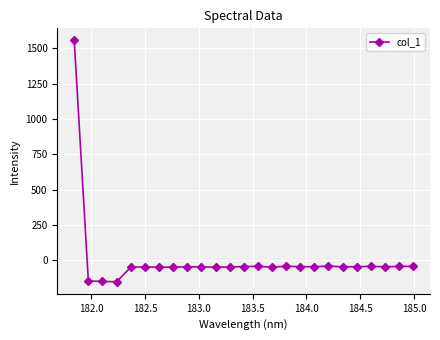

How many lines are shown in the chart?

1